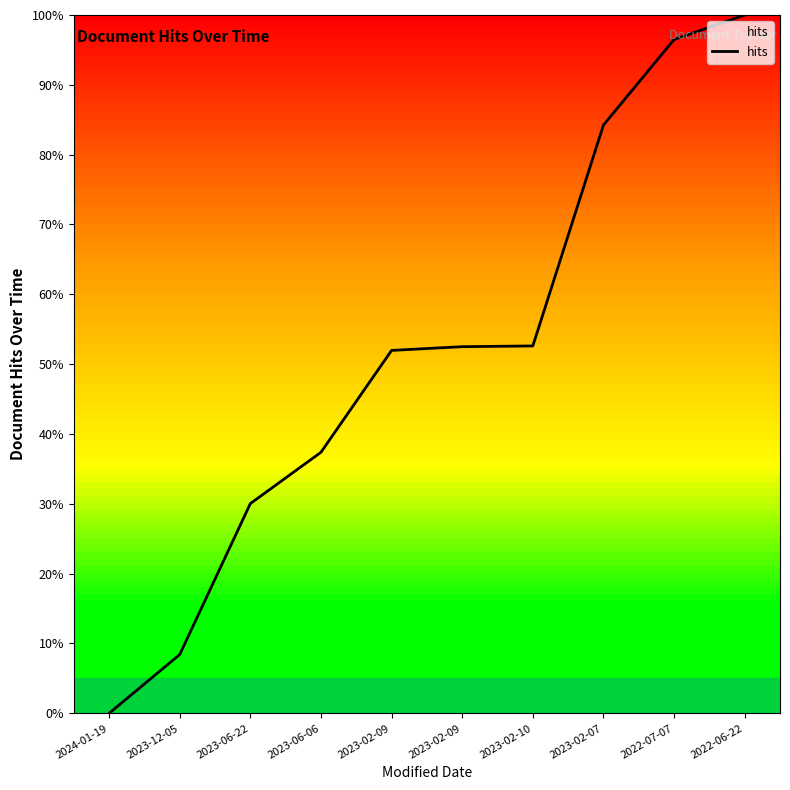

Reading left to right, extract all data points from this chart.

0.0	8.4	30.0	37.4	52.0	52.5	52.6	84.2	96.5	100.0